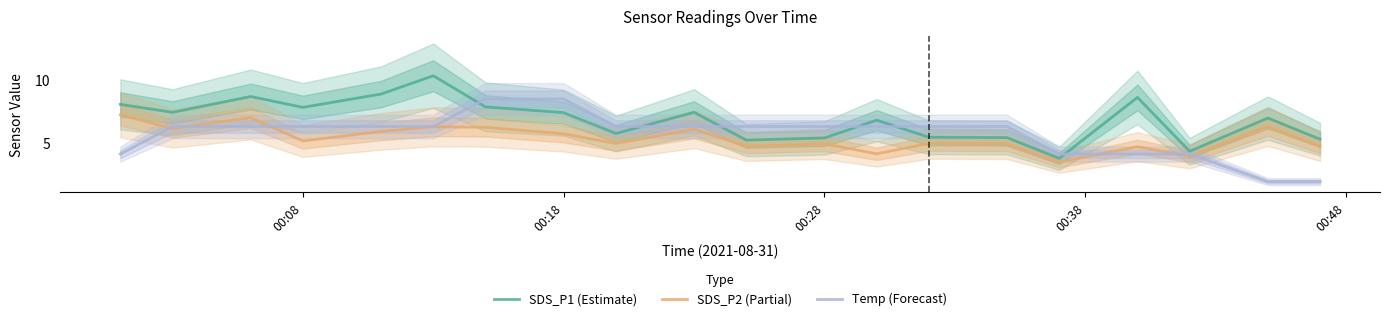

True or false: SDS_P1 (Estimate) and SDS_P2 (Partial) cross at least once.

False